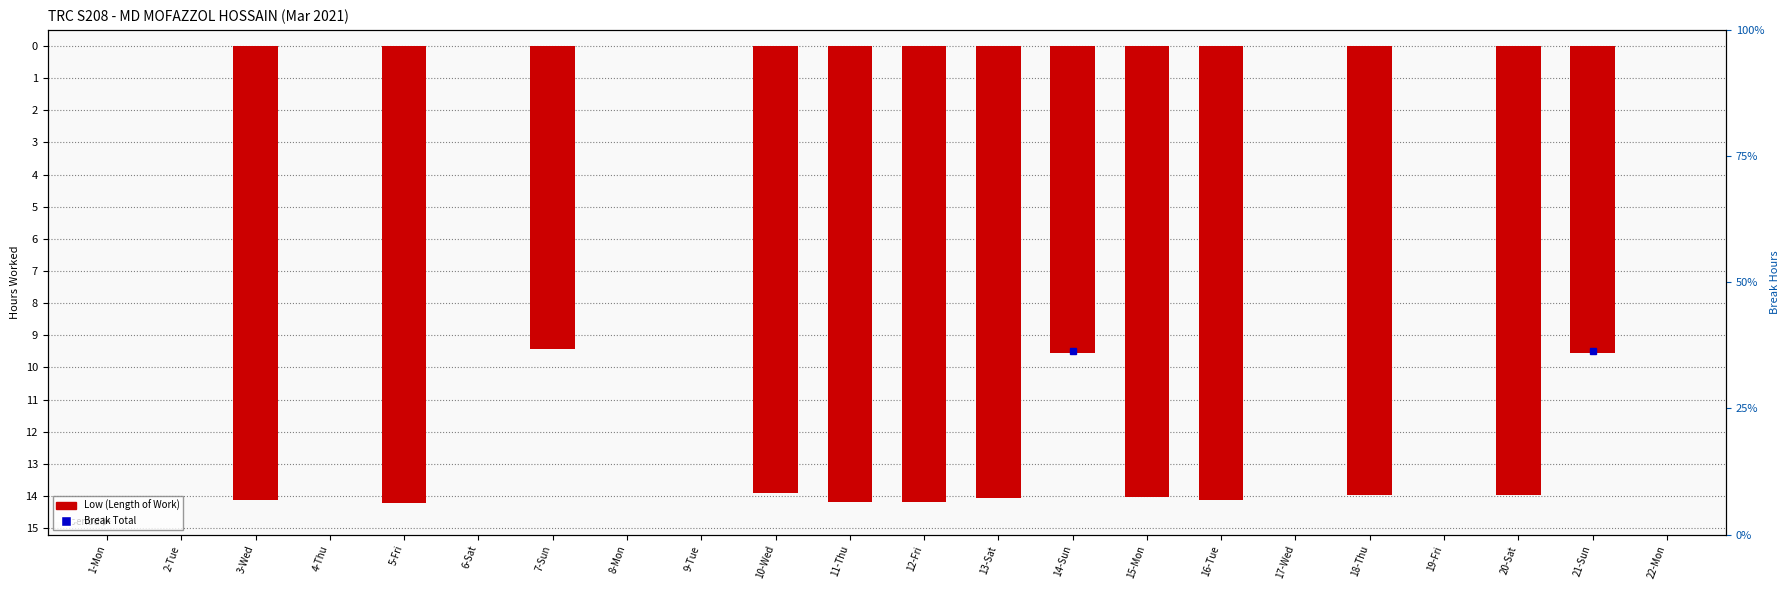

What is the change in value from 6-Sat to 10-Wed?

-13.9